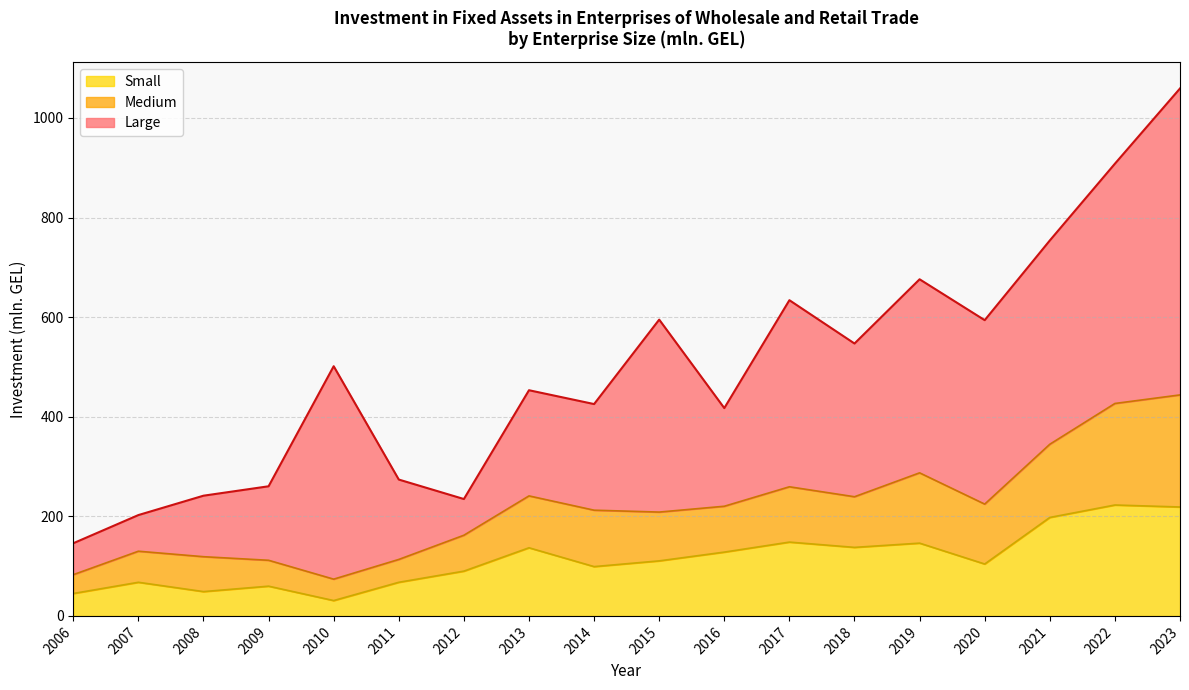

What is the sum of the Small values at 2016 and 2006?

173.1